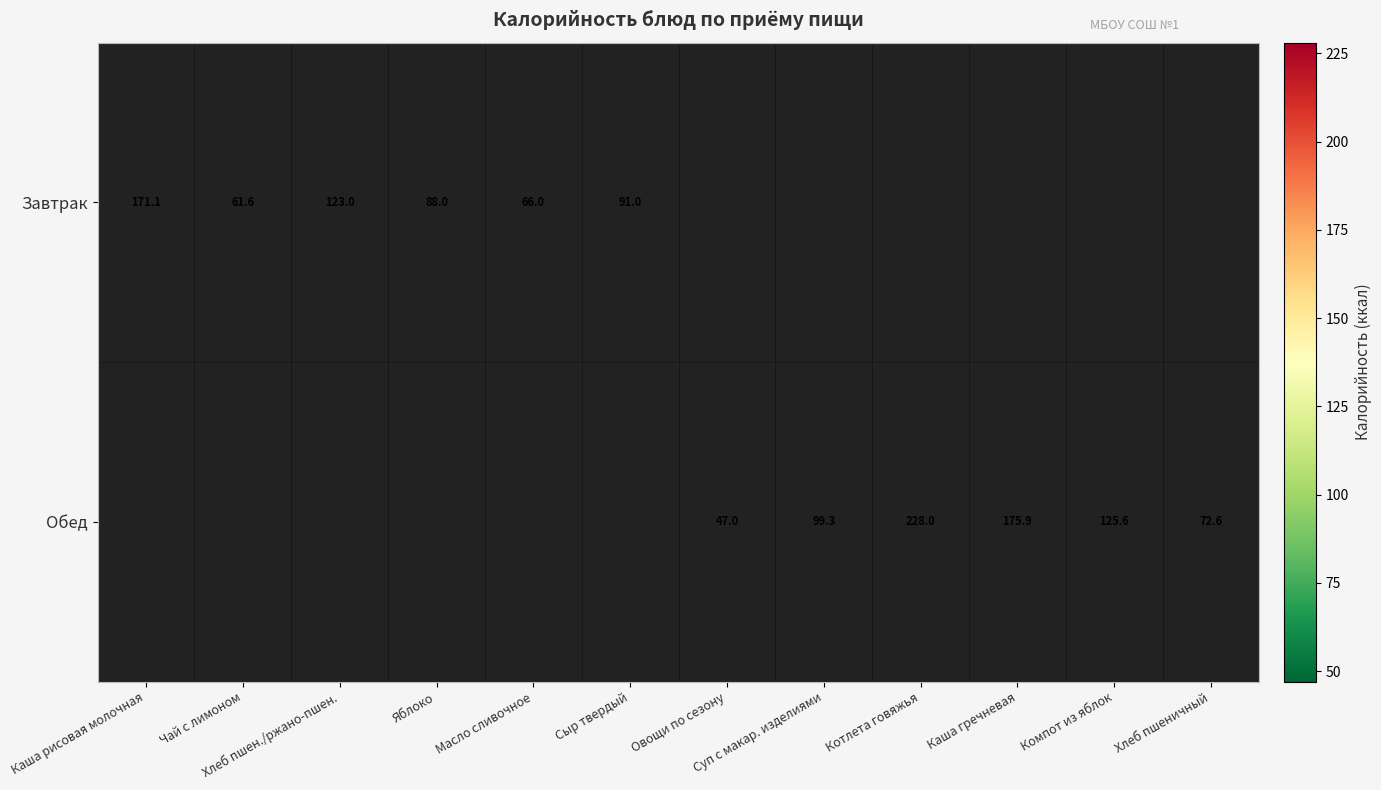

The Обед series shows 175.9 at Каша гречневая. True or false?

True